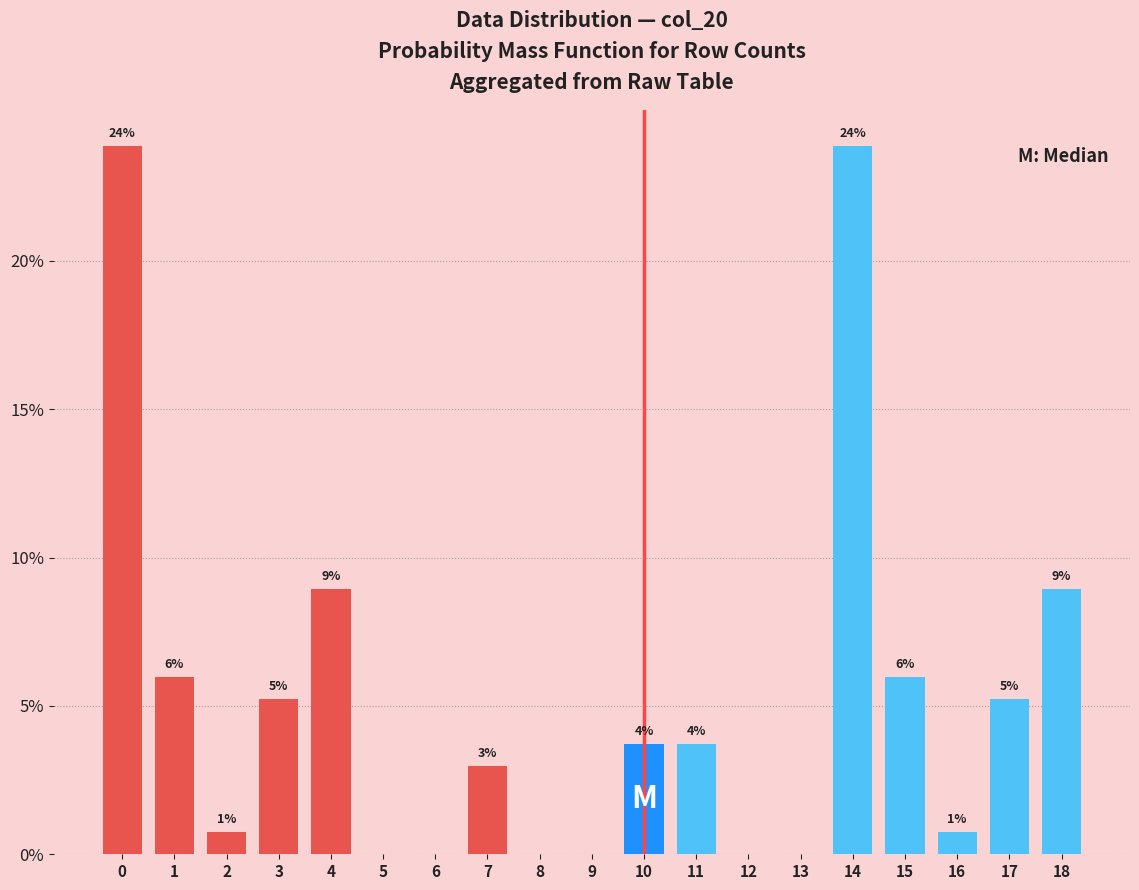

Between 8 and 16, which is larger?

16